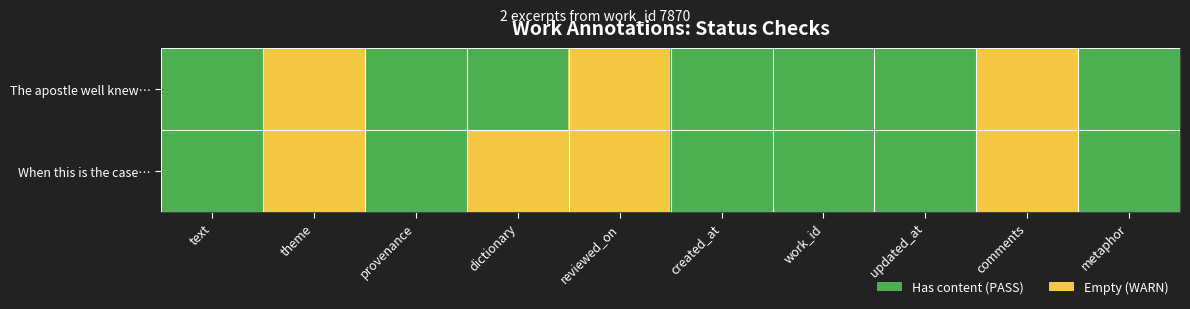

Count the number of categories in the chart.

10